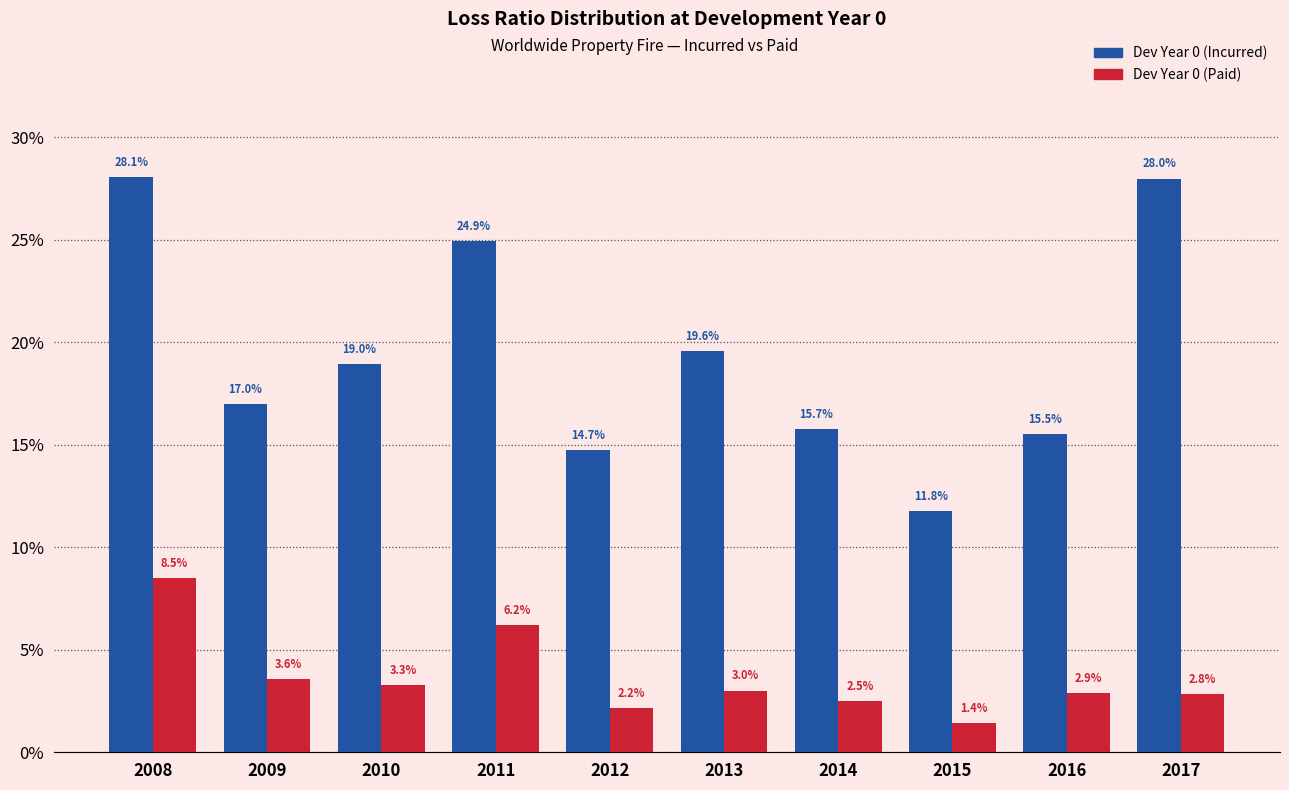

Does the chart contain any negative values?

No